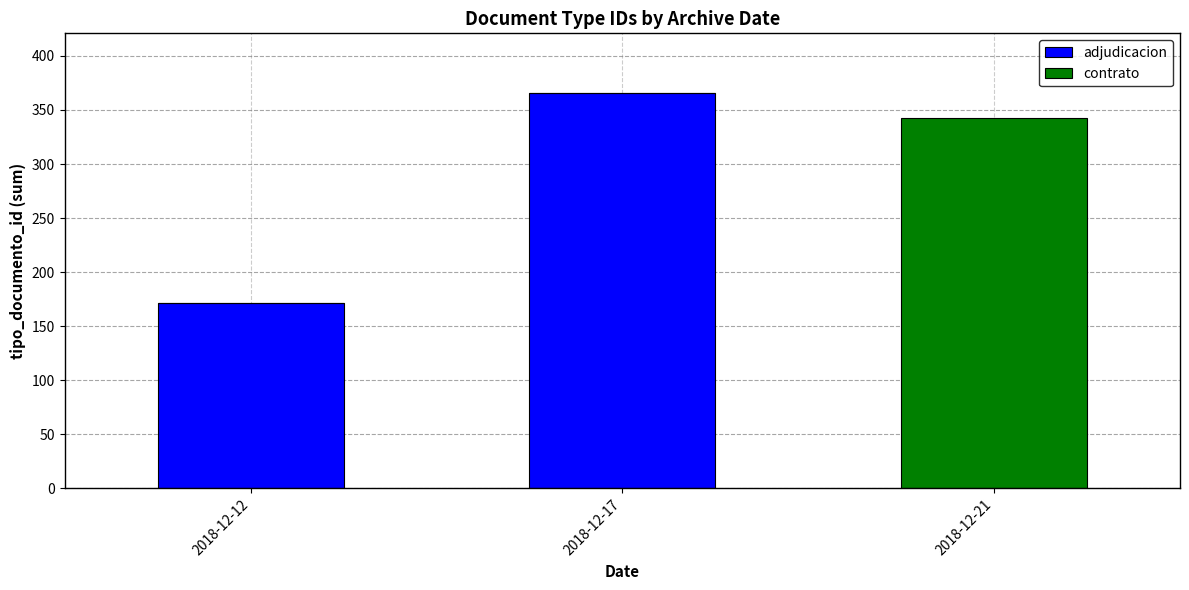

What is the total value across all series at 2018-12-21?

343